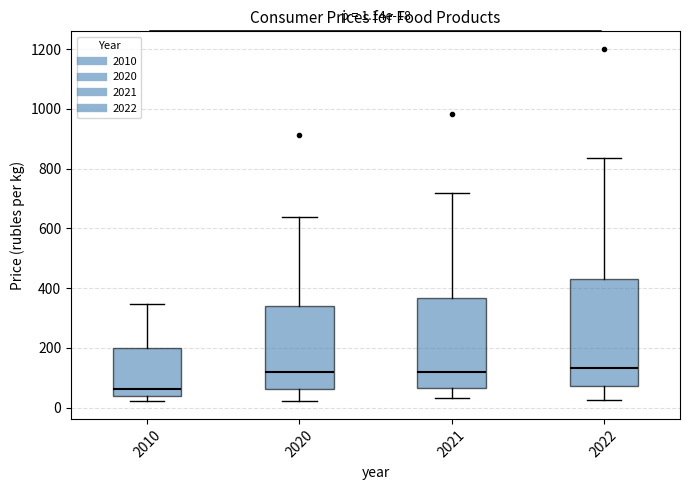

Which box is the tallest, from its lower edge to its upper edge?

2022